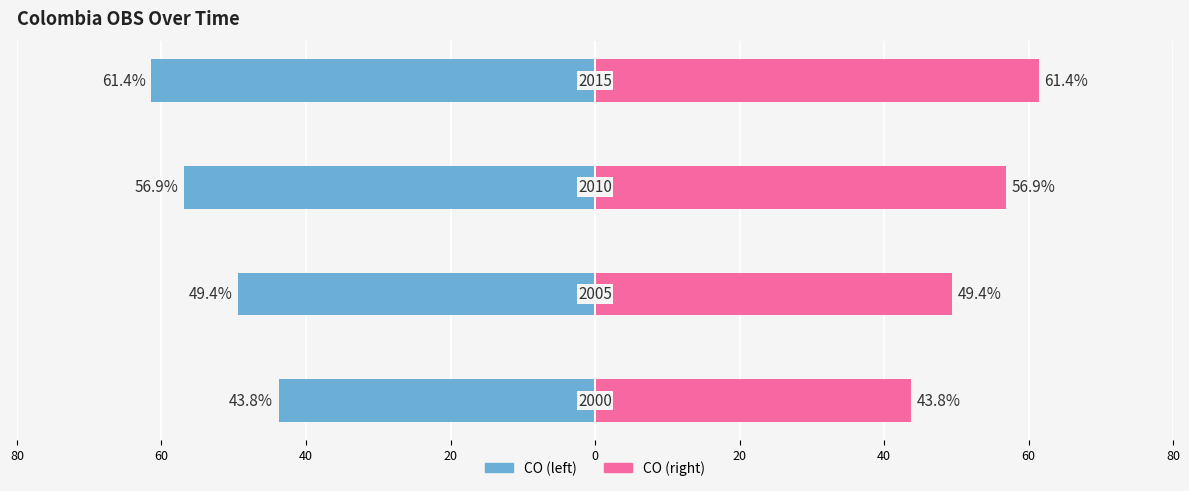

Which series has the widest spread of values?

CO (left)